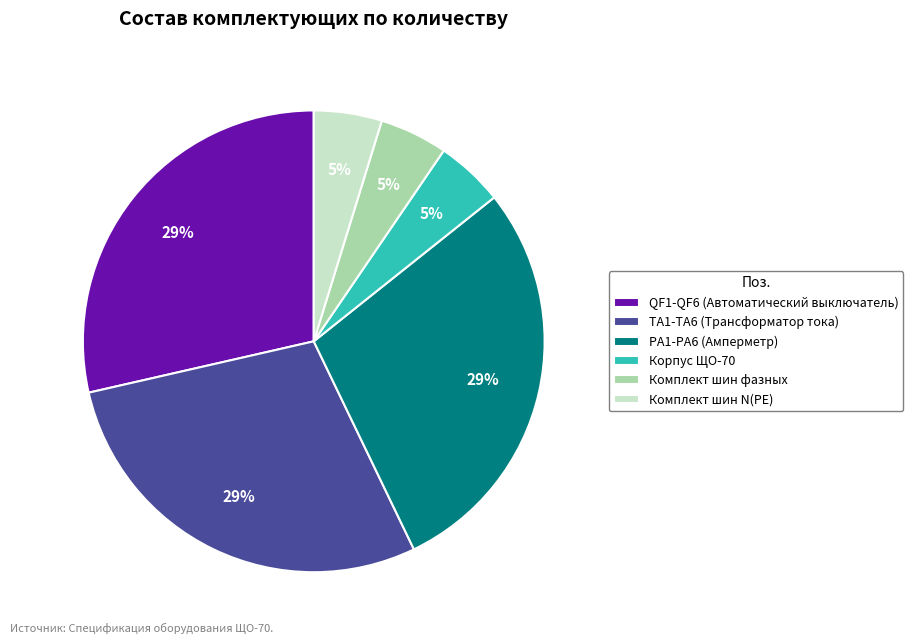

Combined, do QF1-QF6 (Автоматический выключатель) and ТA1-ТA6 (Трансформатор тока) account for over 50%?

Yes